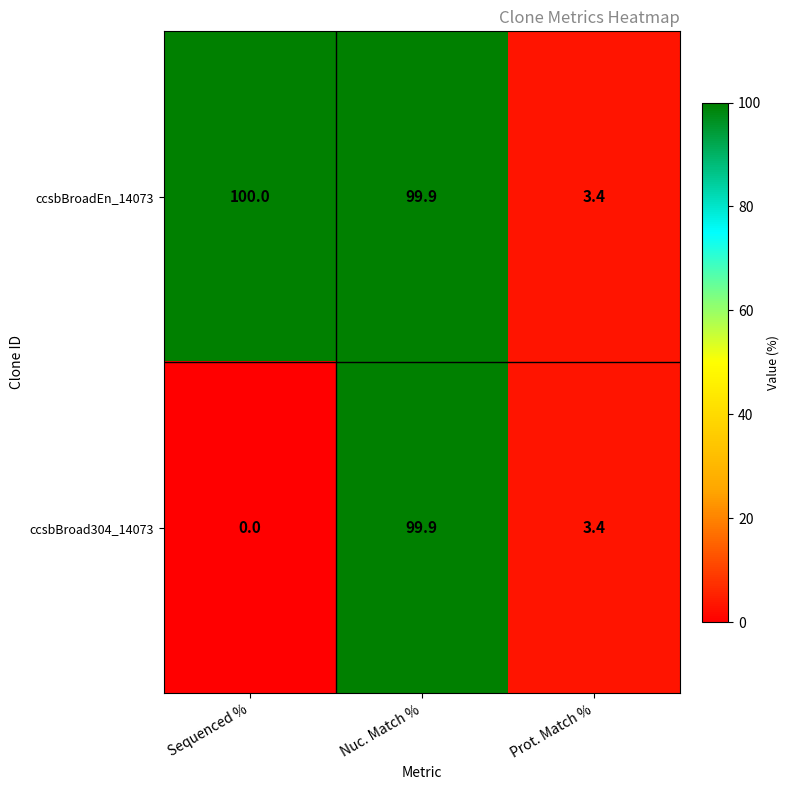

Reading left to right, what are all the values shown in this chart?

ccsbBroadEn_14073: 100.0	99.9	3.4
ccsbBroad304_14073: 0.0	99.9	3.4